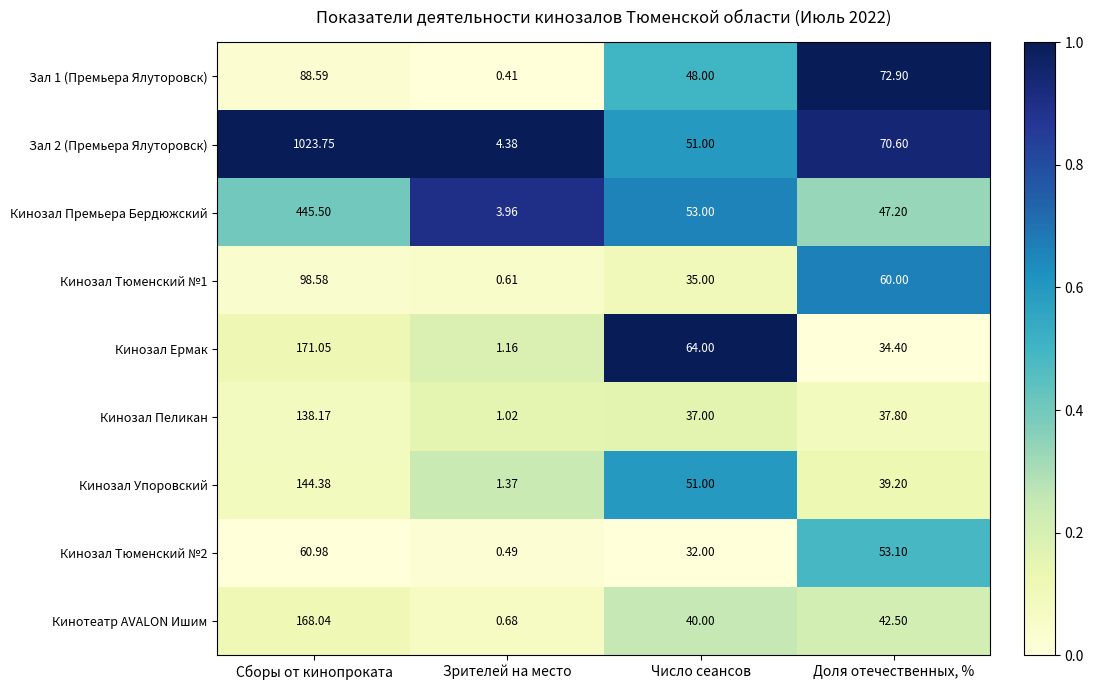

At which category does the chart reach its minimum across all series?

Зрителей на место